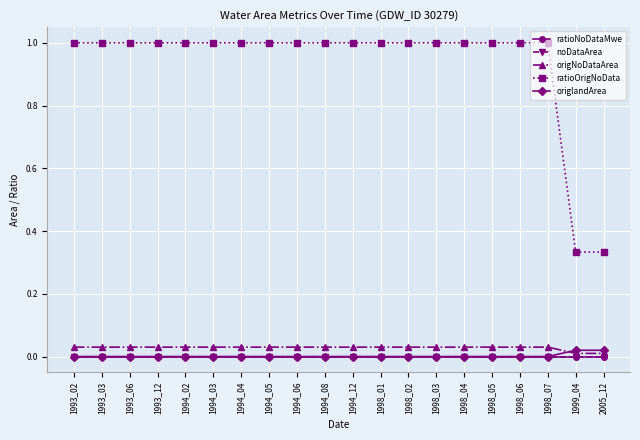

At 1999_04, list the series in order from largest to smallest.

ratioOrigNoData, origlandArea, origNoDataArea, ratioNoDataMwe, noDataArea